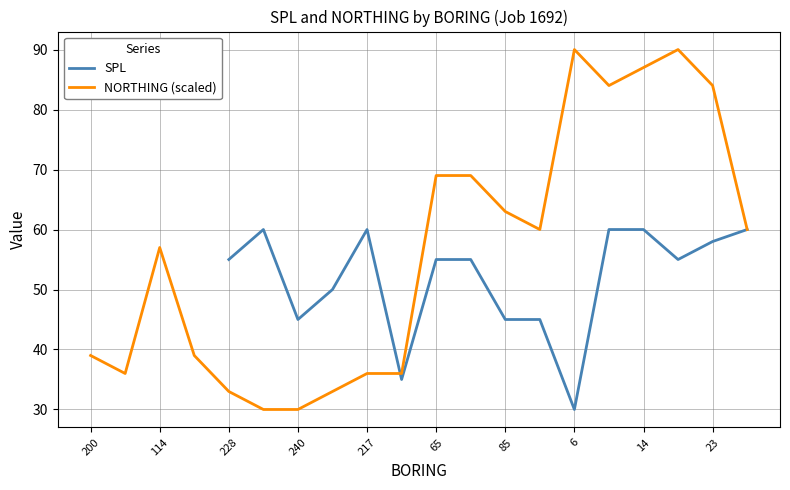

Is this an area chart (filled region under the line)?

No